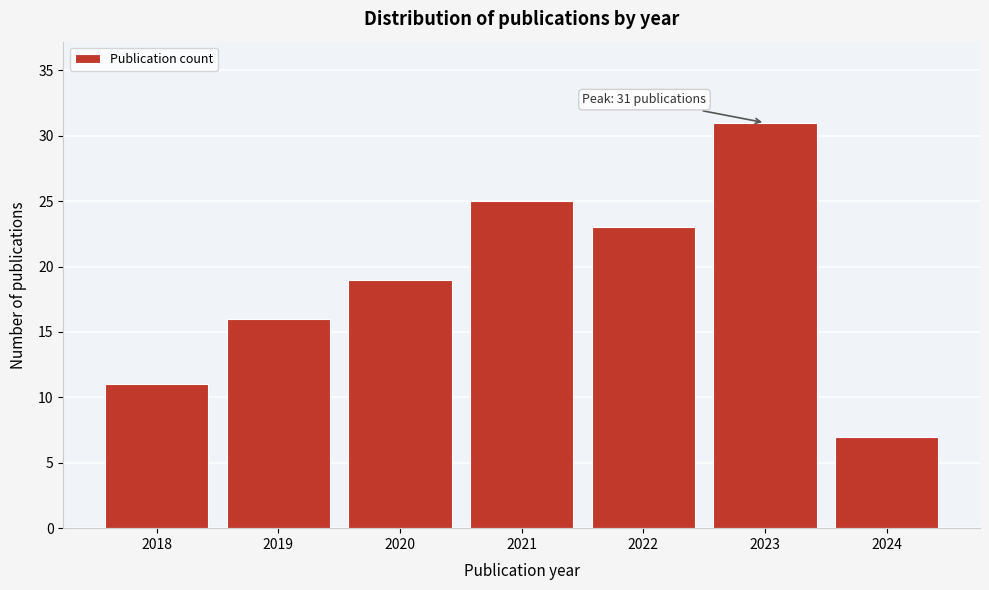

Reading left to right, what are all the values shown in this chart?

2018=11	2019=16	2020=19	2021=25	2022=23	2023=31	2024=7